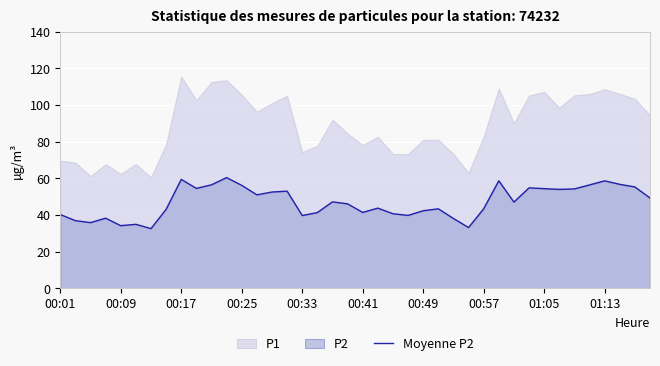

What is the maximum value for Moyenne P2?

60.4